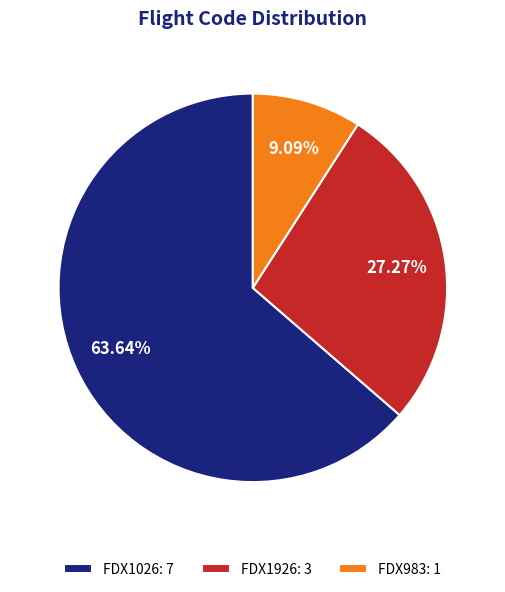

Which has a higher value, FDX1926 or FDX983?

FDX1926